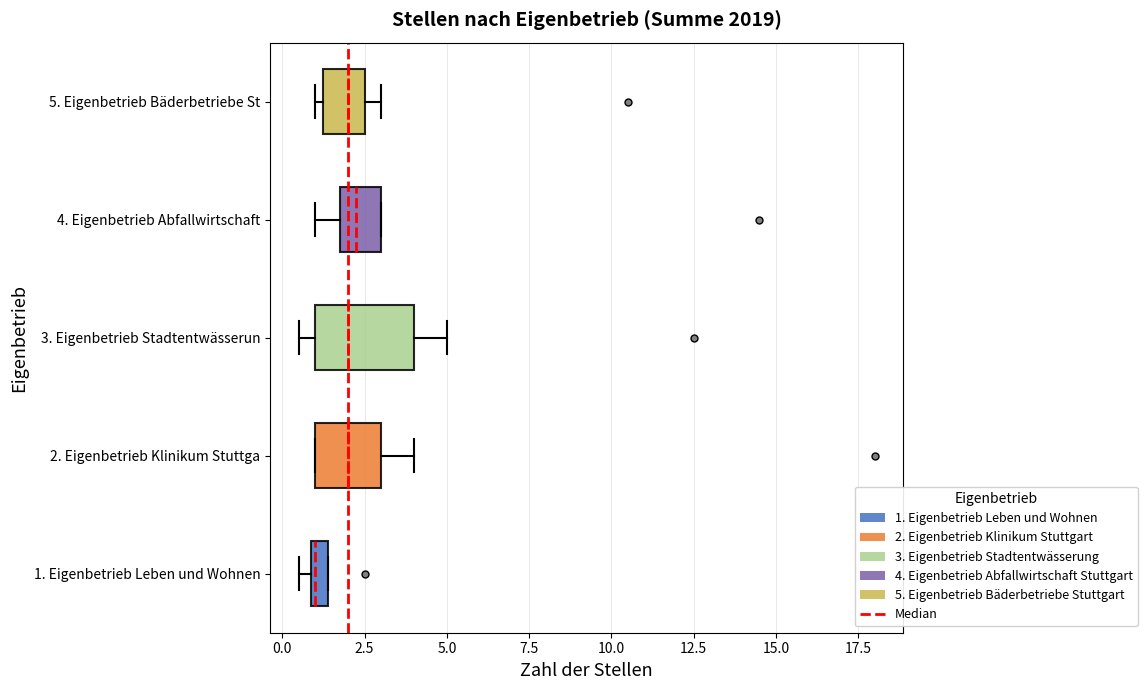

Which box is the widest, from its left edge to its right edge?

3. Eigenbetrieb Stadtentwässerun